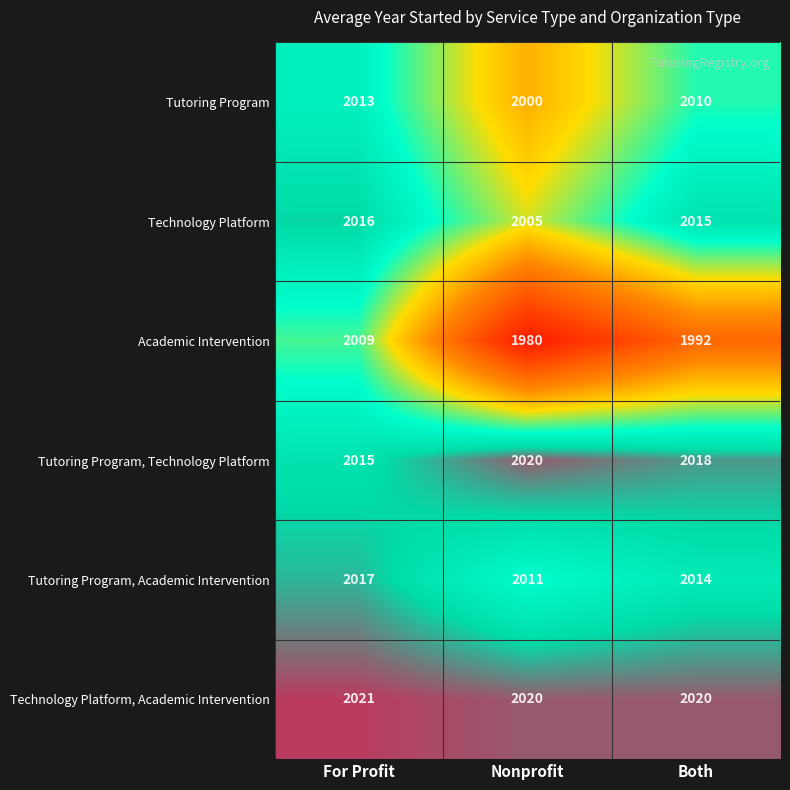

What value does the Technology Platform, Academic Intervention series have at For Profit?

2021